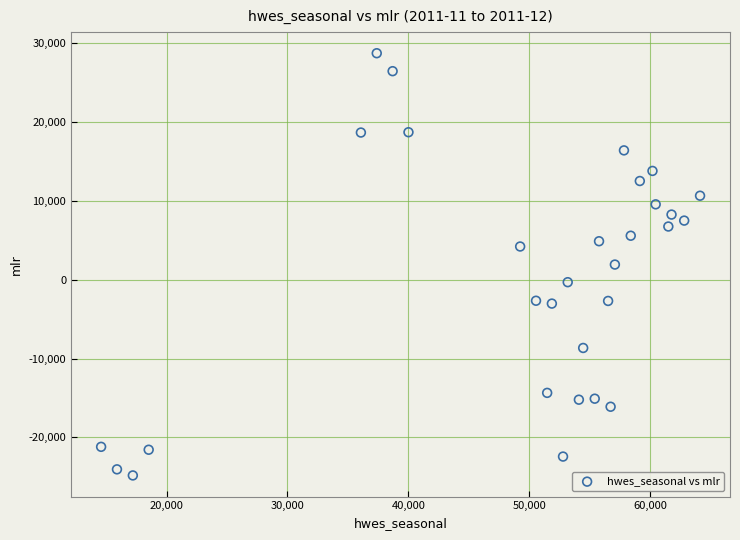

What is the range of Y values (max minus min)?

53582.9